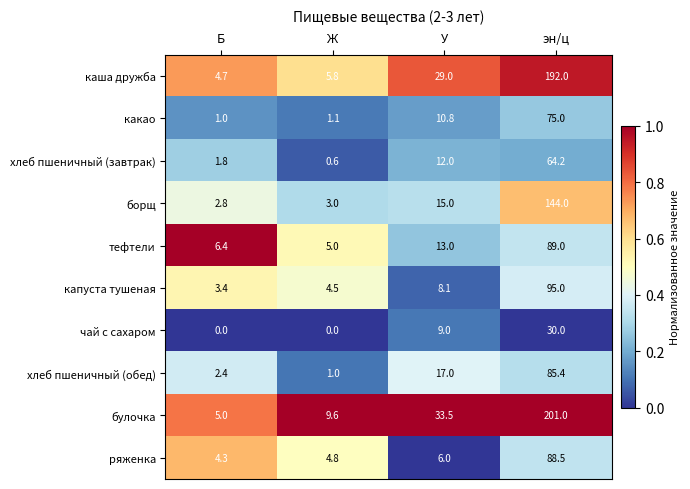

Between У and эн/ц, which series saw the biggest shift?

булочка